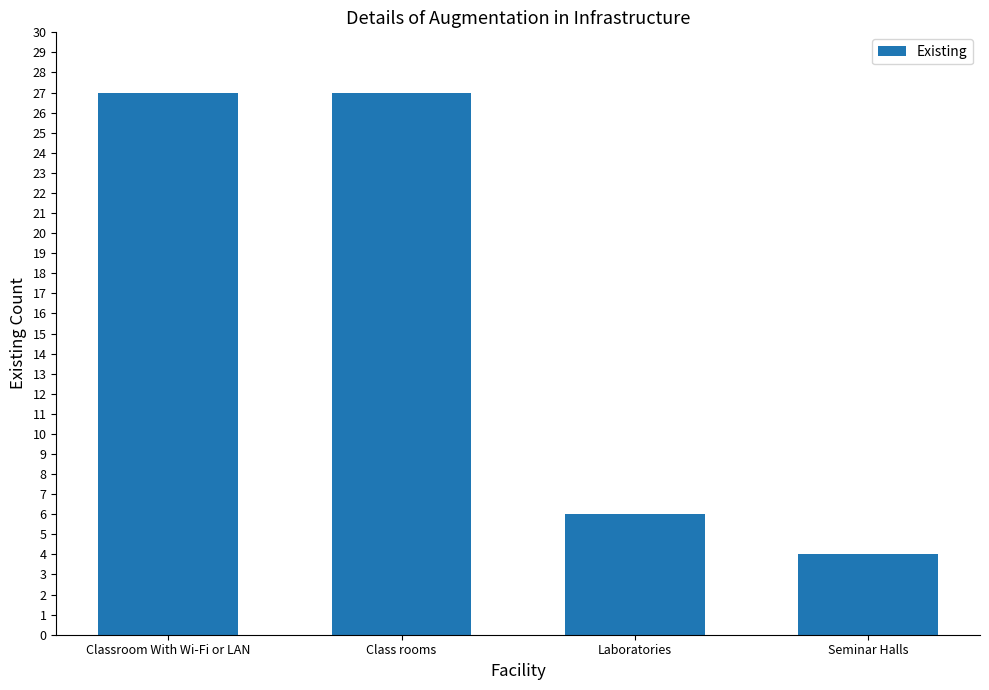

Reading right to left, extract all data points from this chart.

4	6	27	27